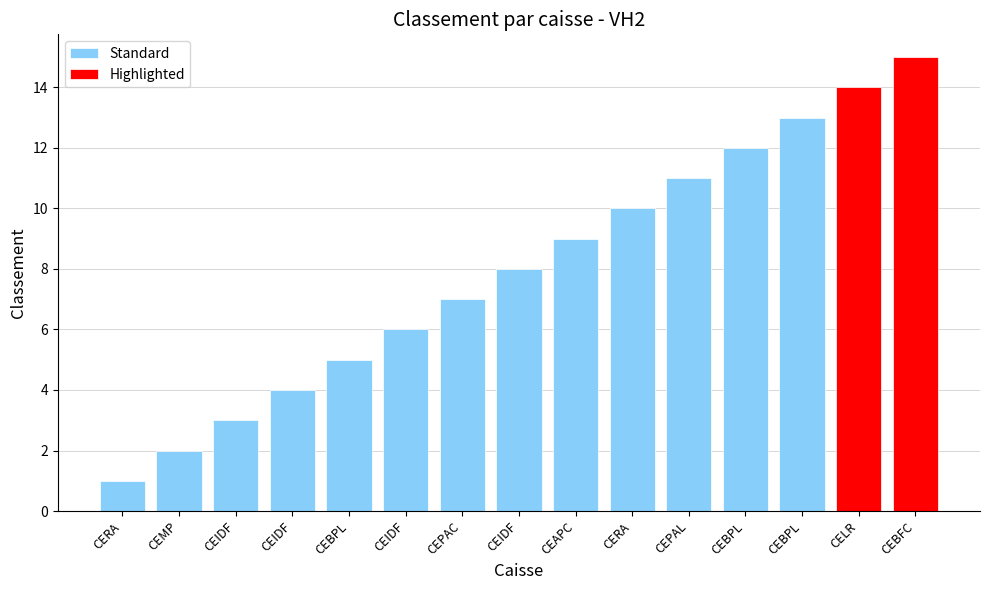

What is the label of the 13th bar from the right?

CEIDF